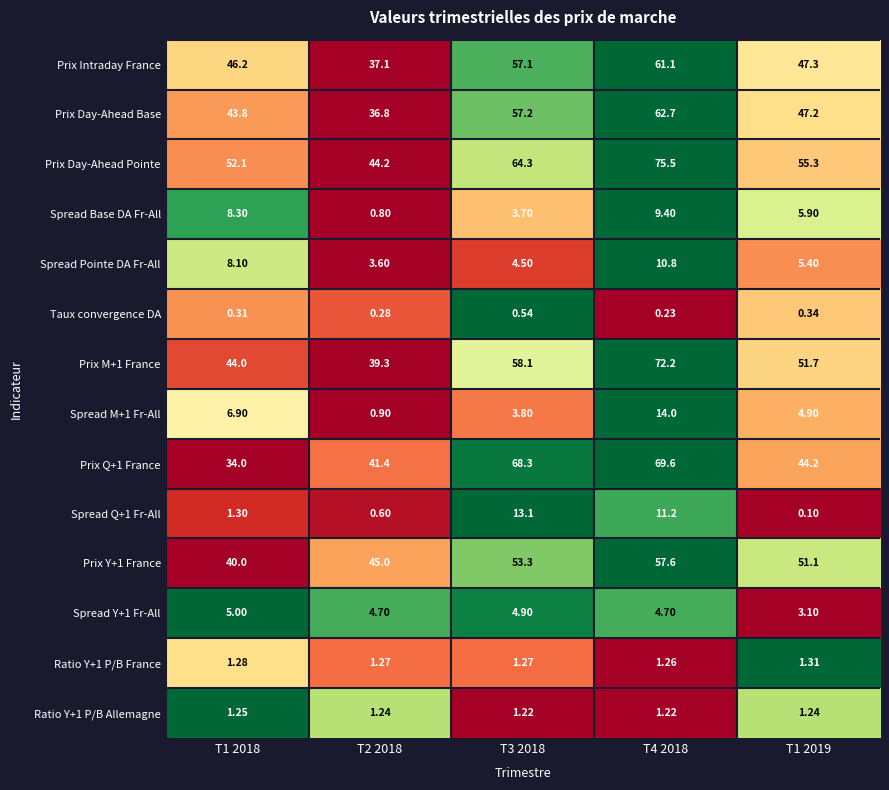

Which series has the largest total across all categories?

Prix Day-Ahead Pointe